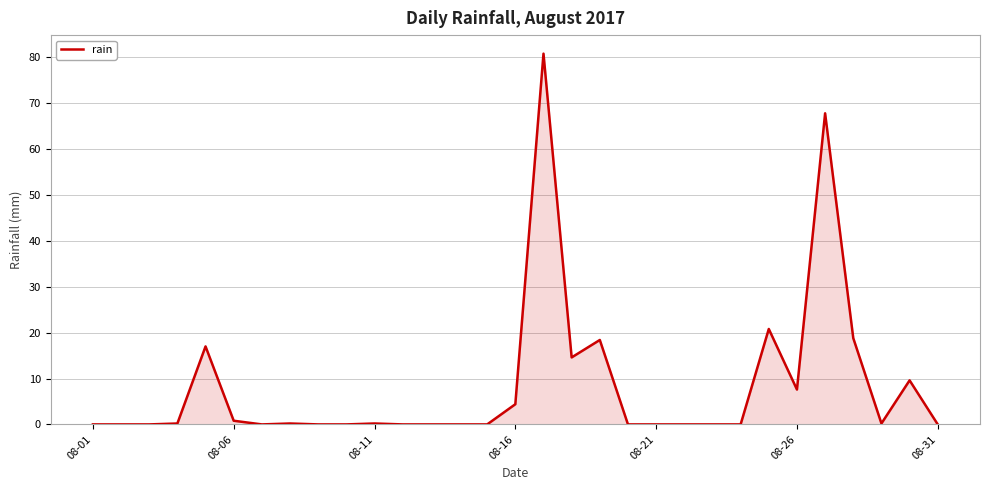

What is the maximum value shown in the chart?

80.8